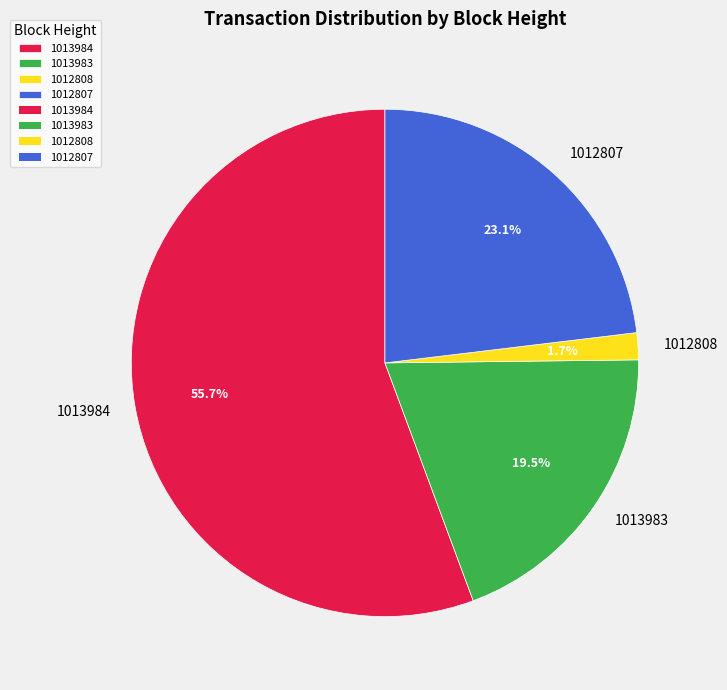

To the nearest percent, what is the average slice percentage?

25%